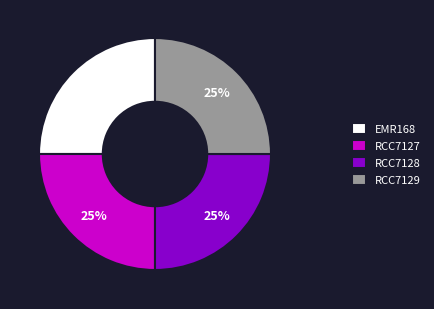

Is it true that RCC7129 is 25% of the pie?

True